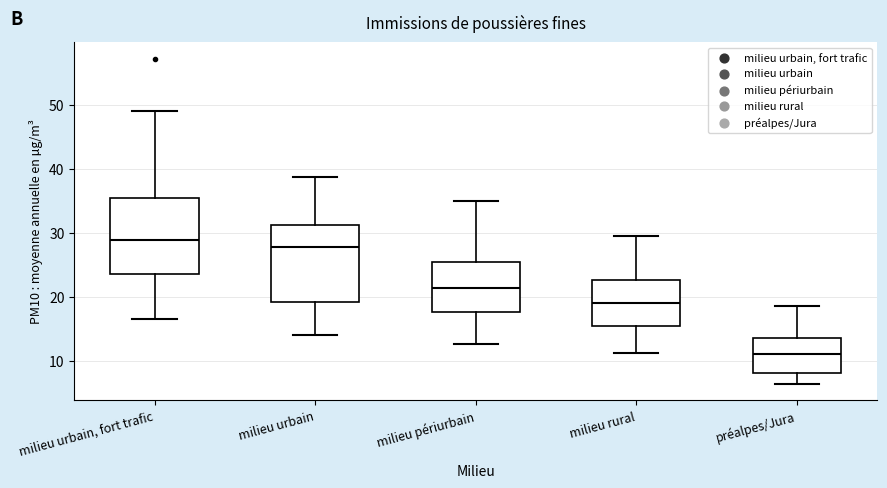

Which box has the highest median line?

milieu urbain, fort trafic